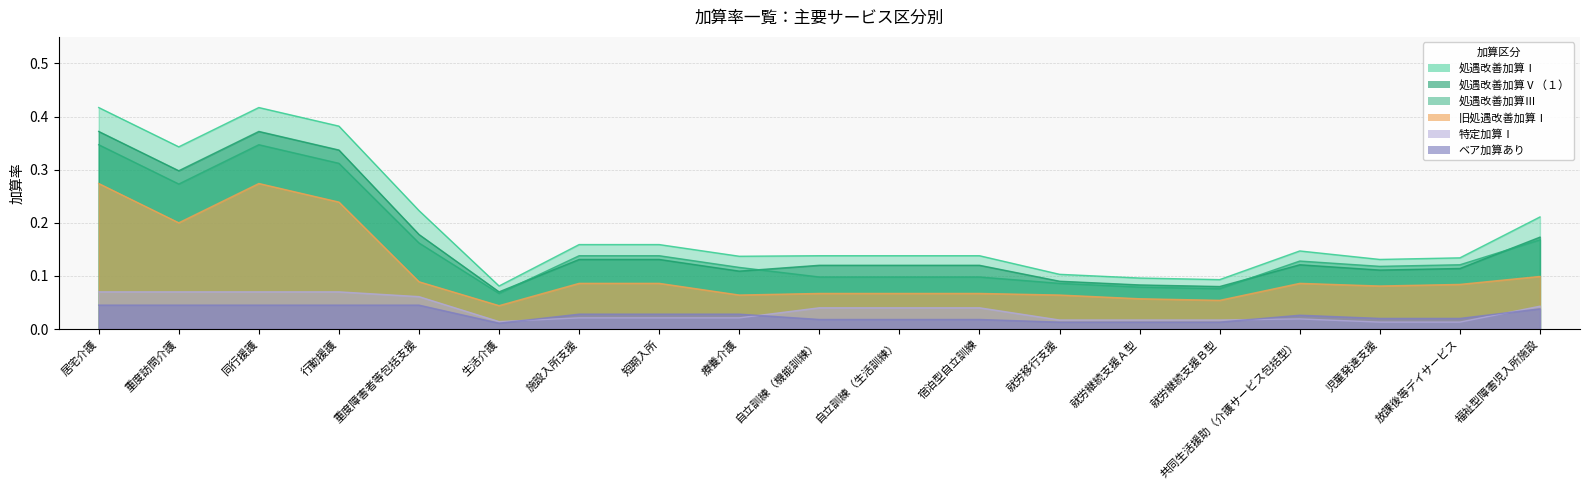

How many data points does each series have?

19